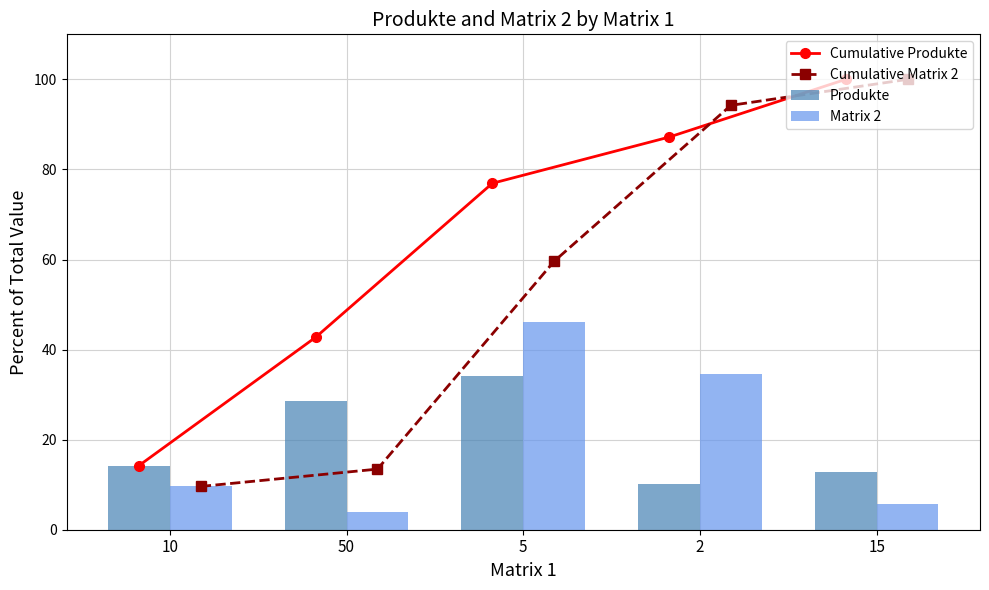

Read the Cumulative Matrix 2 value at 2.

94.2